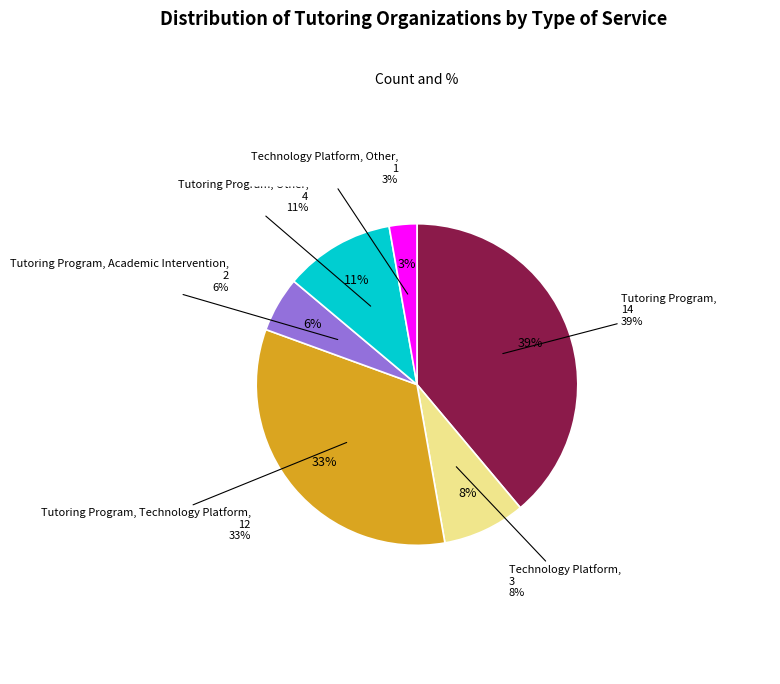

Which slice is the smallest?

Technology Platform, Other